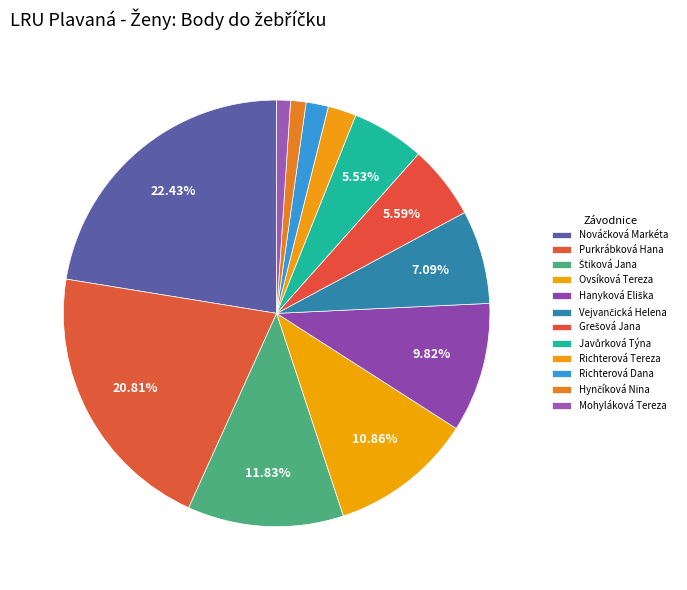

Which has a higher value, Purkrábková Hana or Richterová Tereza?

Purkrábková Hana